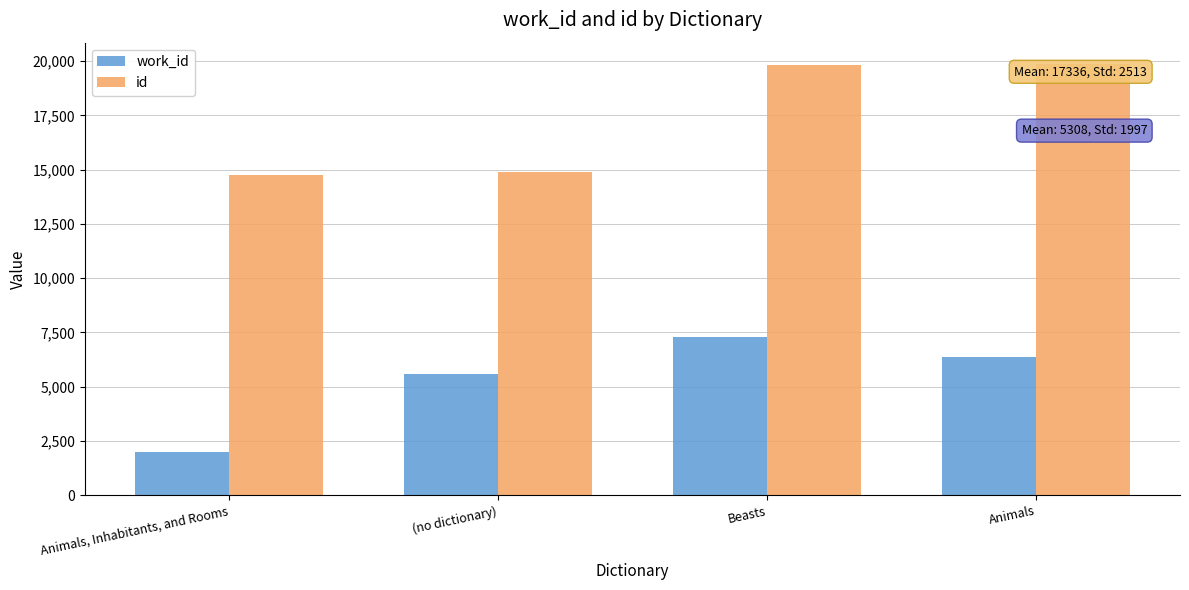

Which label corresponds to the smallest value in the chart?

Animals, Inhabitants, and Rooms